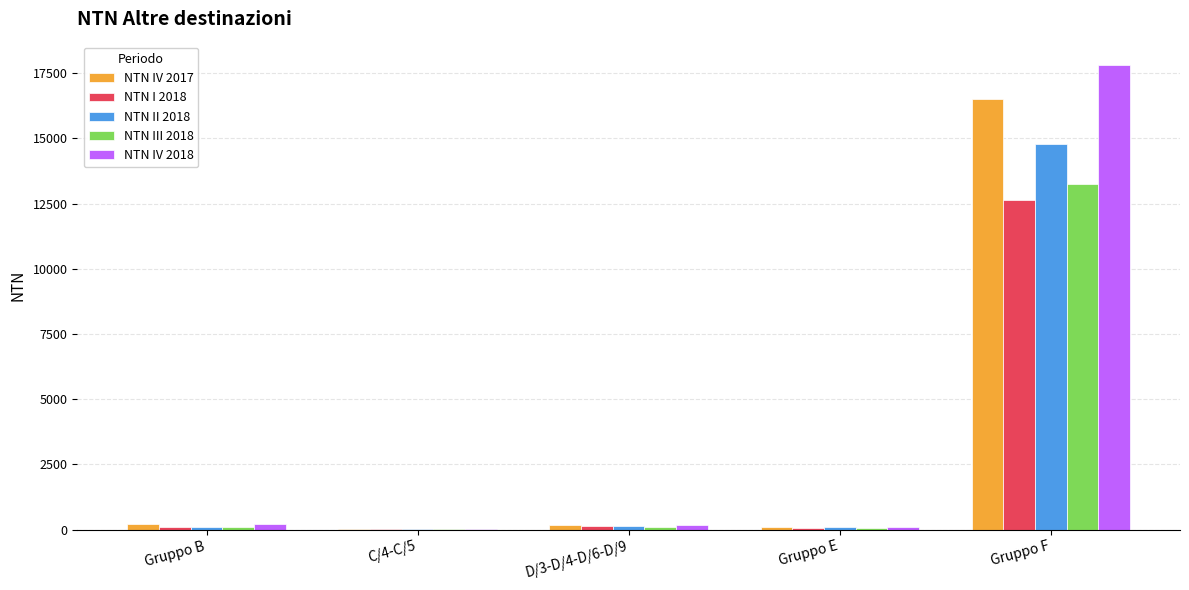

The NTN III 2018 series shows 22776 at Gruppo F. True or false?

False